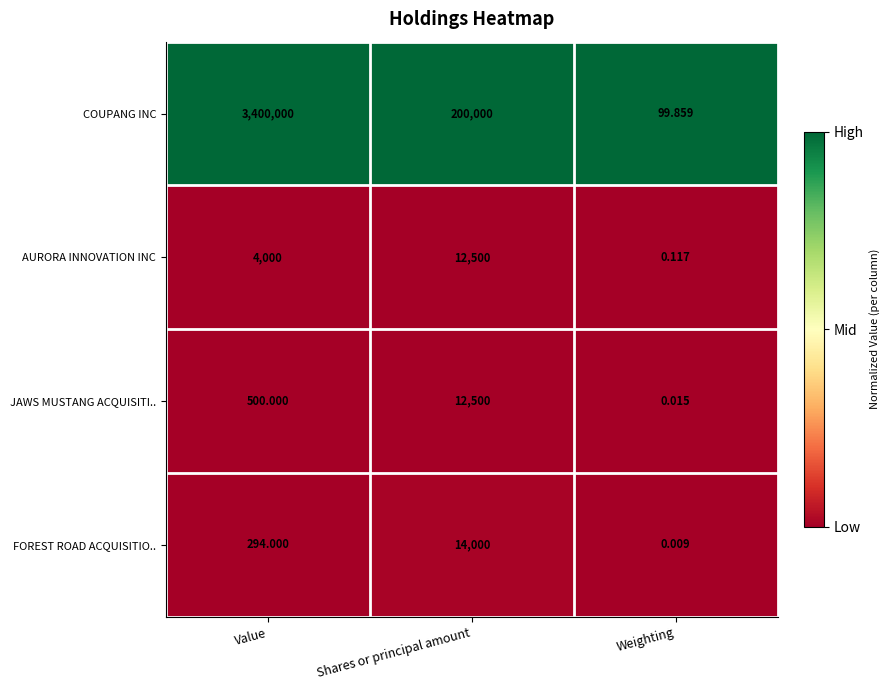

At Weighting, list the series in order from smallest to largest.

FOREST ROAD ACQUISITIO.., JAWS MUSTANG ACQUISITI.., AURORA INNOVATION INC, COUPANG INC